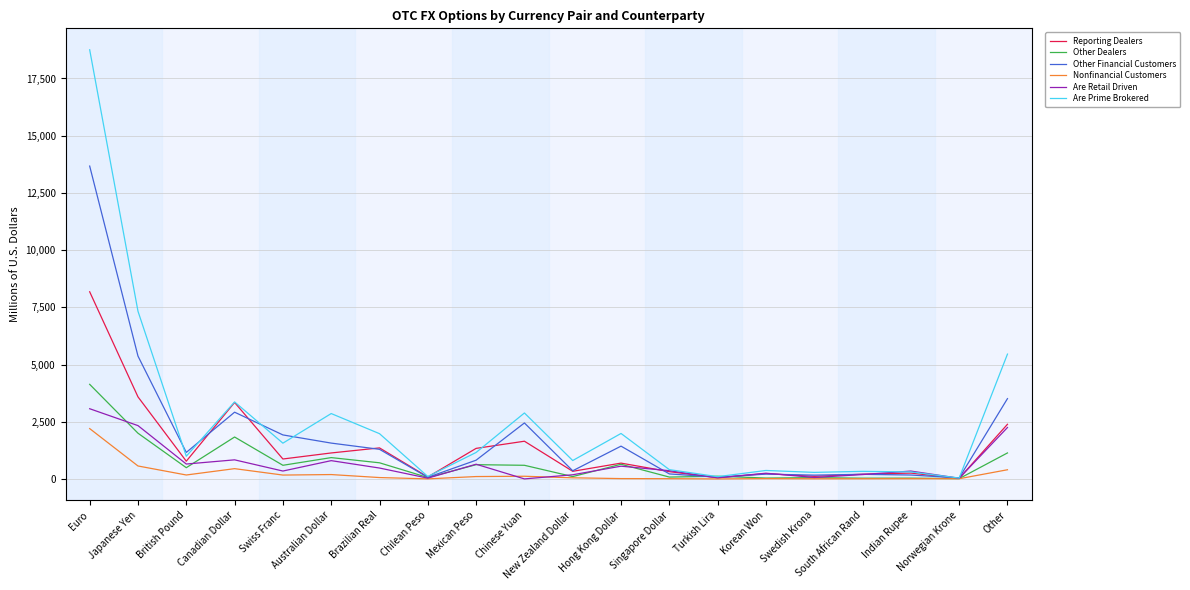

Which series has the largest range (max minus min)?

Are Prime Brokered